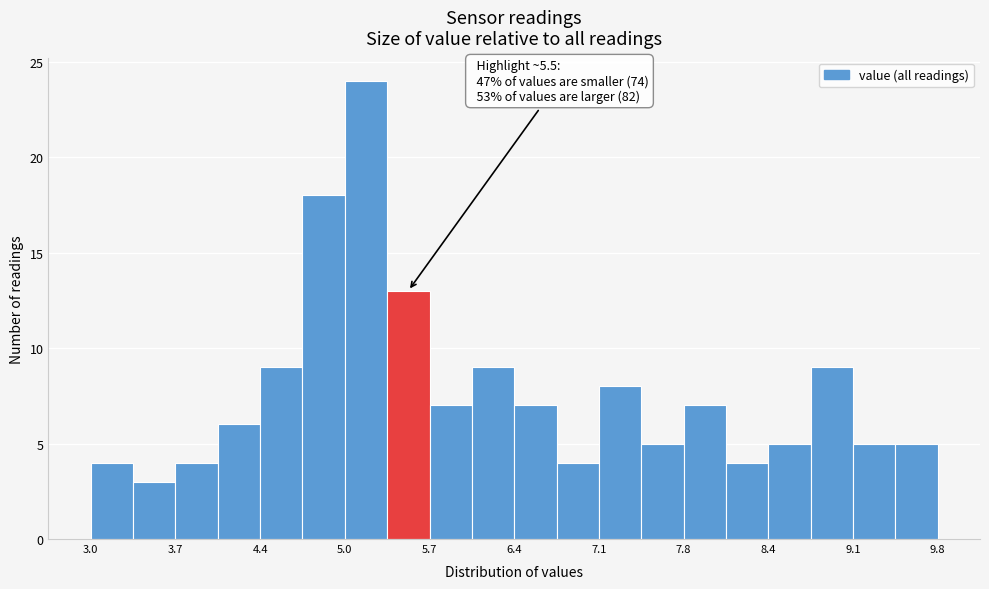

Read against the x-axis, roughly where is the centre of the tallest bar?

5.2